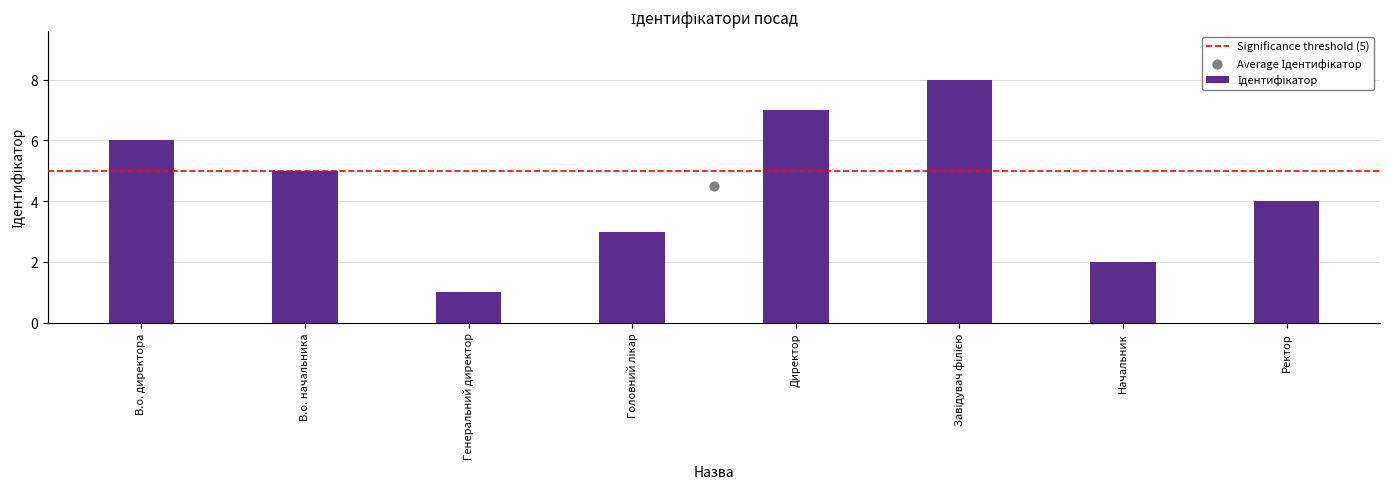

What is the change in value from В.о. директора to Завідувач філією?

+2